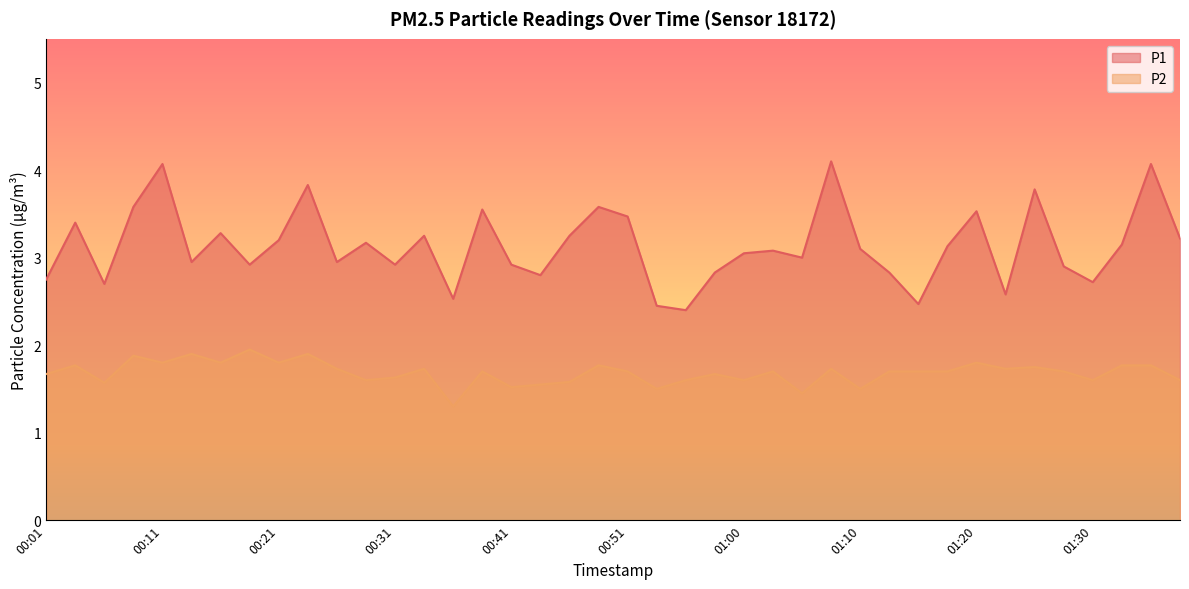

How many lines are shown in the chart?

2